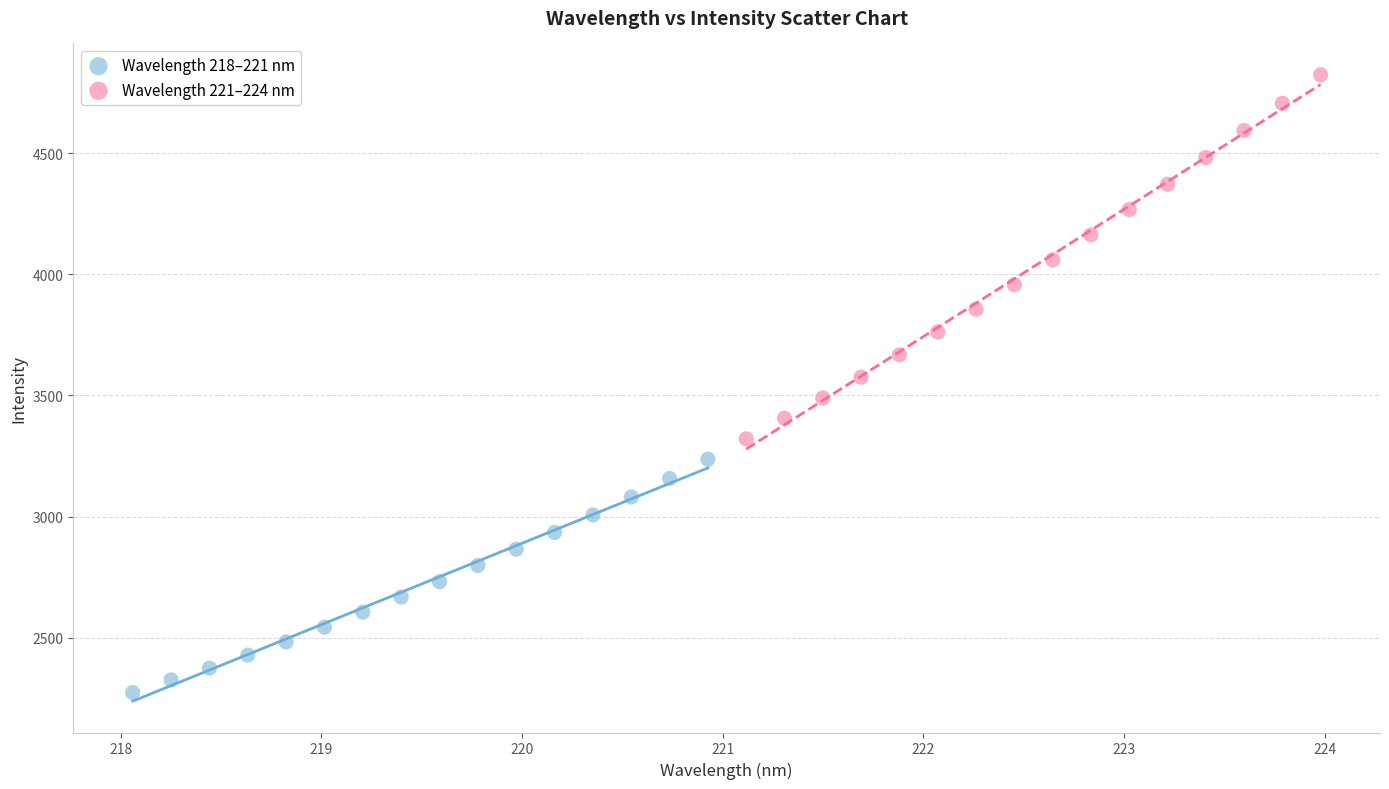

Which series contains the highest Y value?

Wavelength 221–224 nm